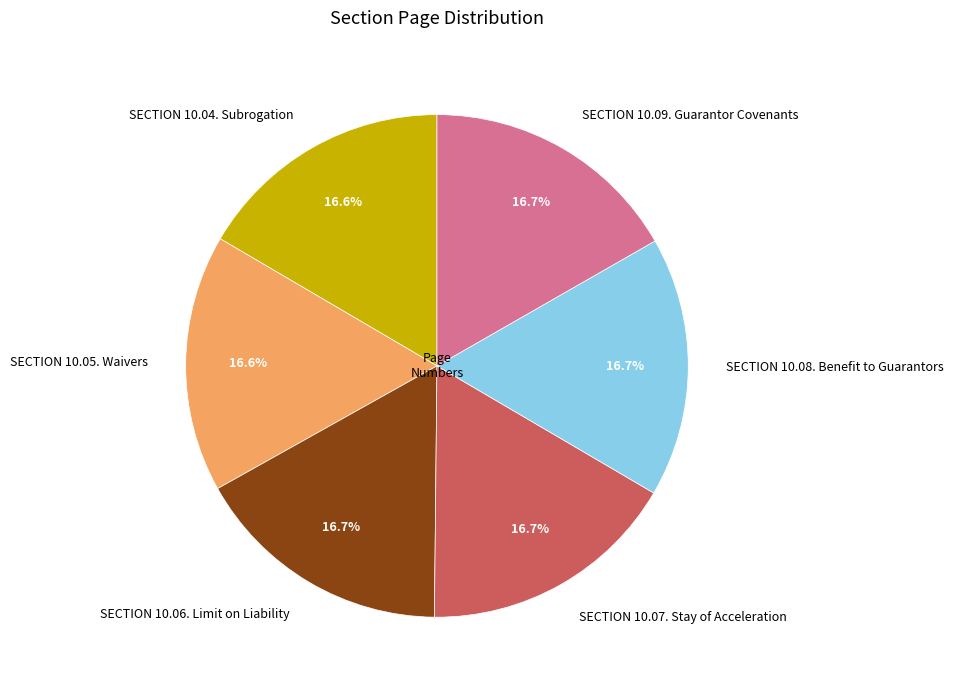

Is the sum of SECTION 10.06. Limit on Liability and SECTION 10.04. Subrogation greater than half?

No